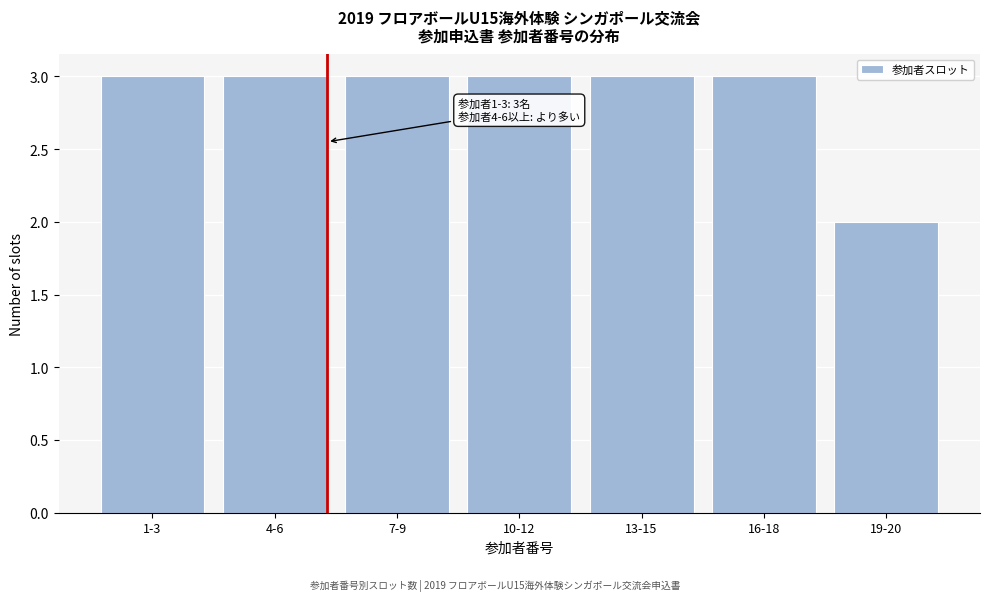

Reading left to right, extract all data points from this chart.

3	3	3	3	3	3	2